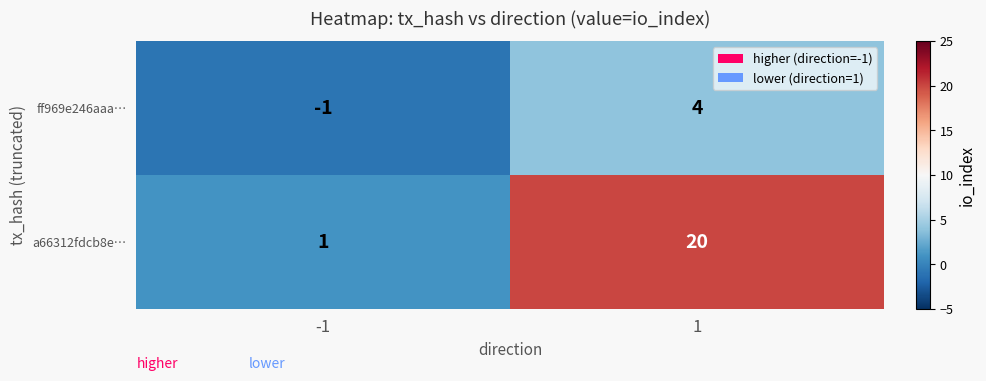

Rank the categories by a66312fdcb8e… value from highest to lowest.

1, -1